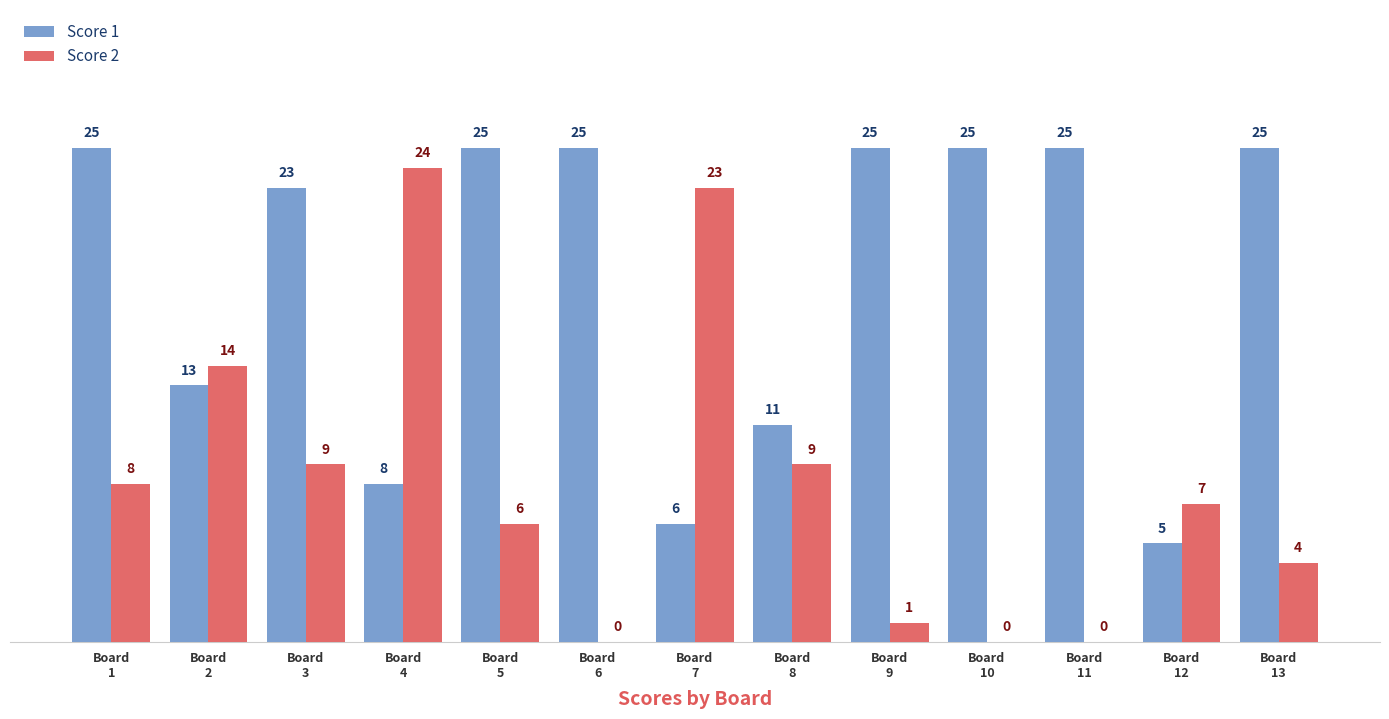

Which series has the largest total across all categories?

Score 1